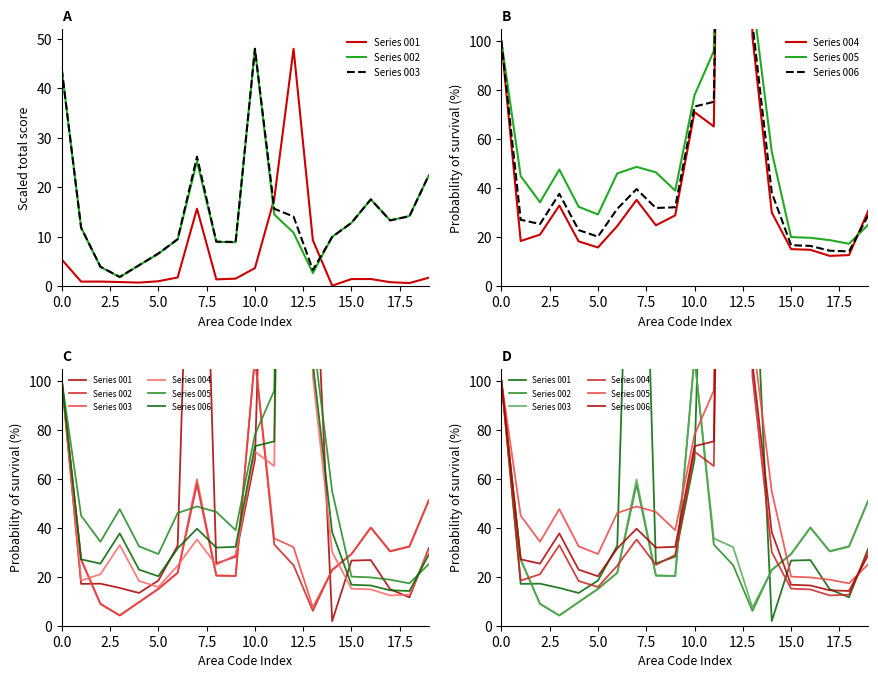

Which category has the highest value in the Series 001 series?

12